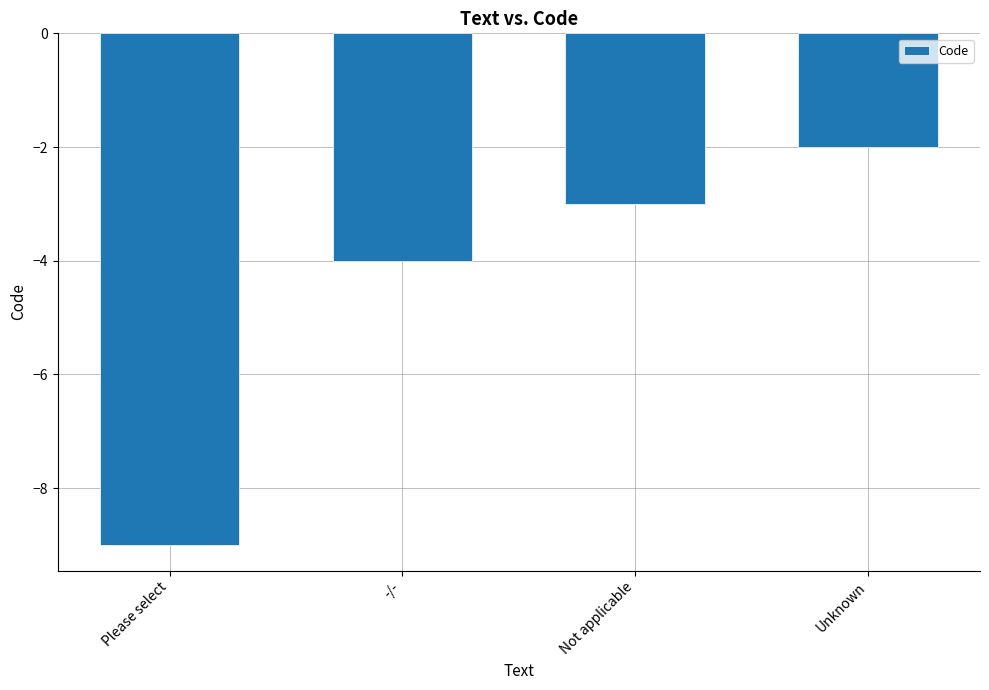

List the labels in order of value, smallest first.

Please select, -/-, Not applicable, Unknown